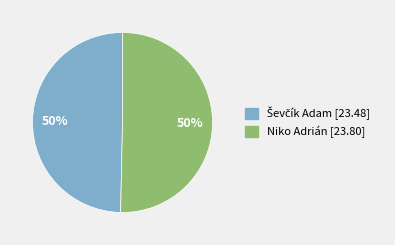

To the nearest percent, what portion does Niko Adrián represent?

50%